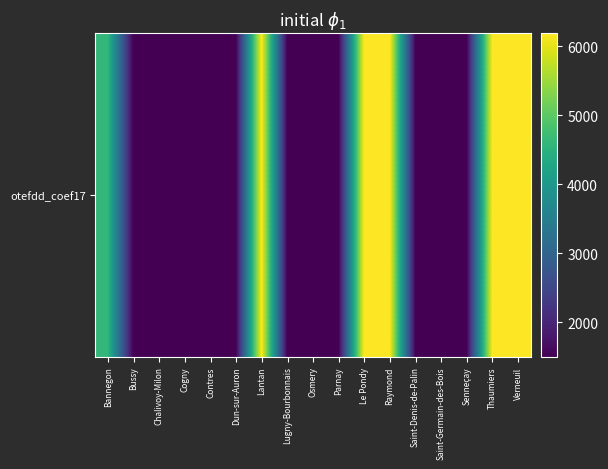

List the labels in order of value, largest first.

Lantan, Le Pondy, Raymond, Thaumiers, Verneuil, Bannegon, Bussy, Chalivoy-Milon, Cogny, Contres, Dun-sur-Auron, Lugny-Bourbonnais, Osmery, Parnay, Saint-Denis-de-Palin, Saint-Germain-des-Bois, Senneçay